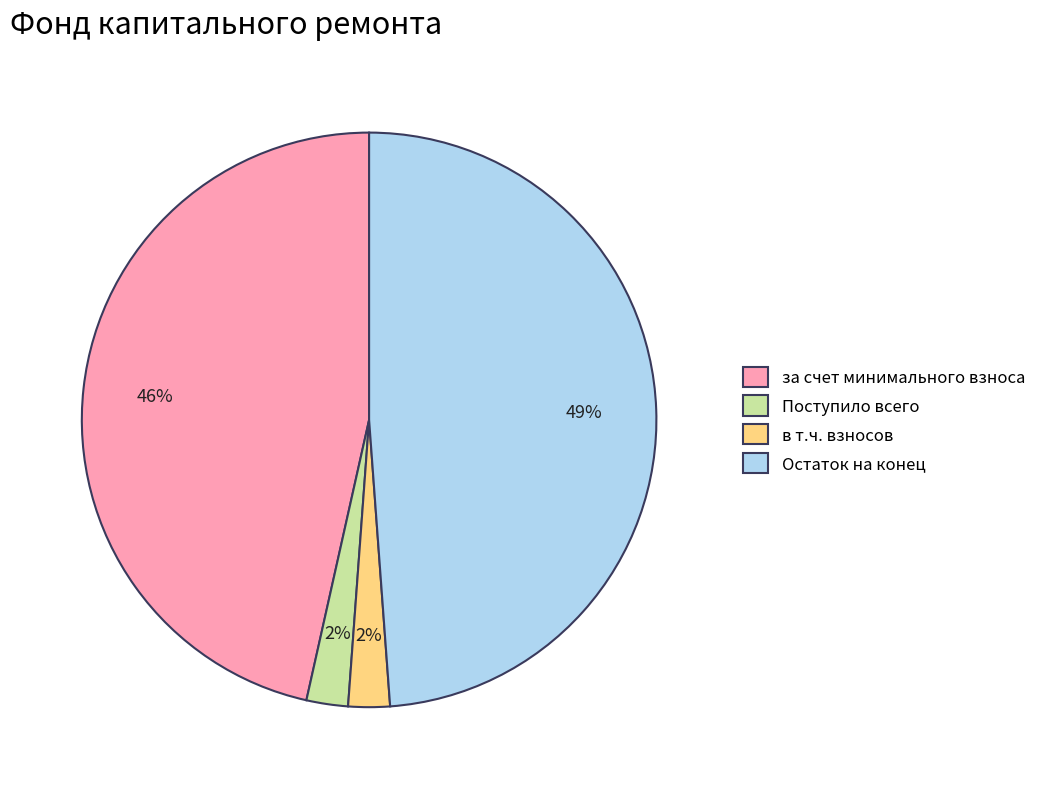

To the nearest percent, what percentage of the pie is Поступило всего?

2%